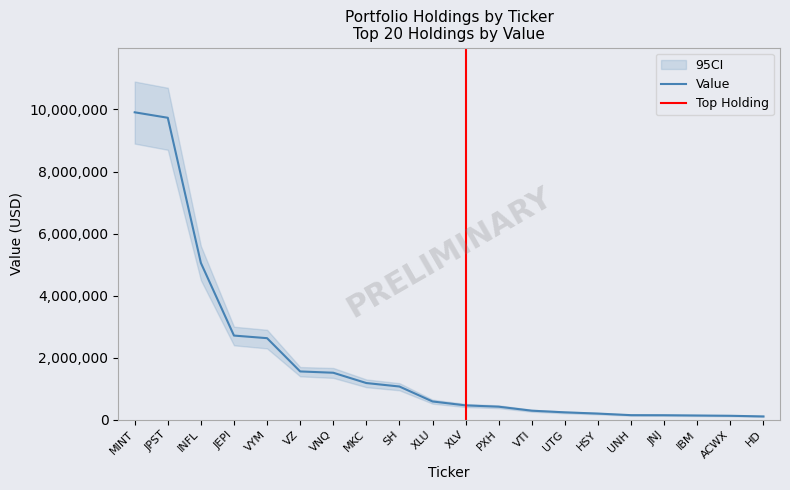

Reading left to right, list all the values displayed in this chart.

9909000	9733000	5055000	2714000	2630000	1558000	1516000	1184000	1072000	590000	464000	422000	293000	240000	200000	149000	147000	138000	129000	108000